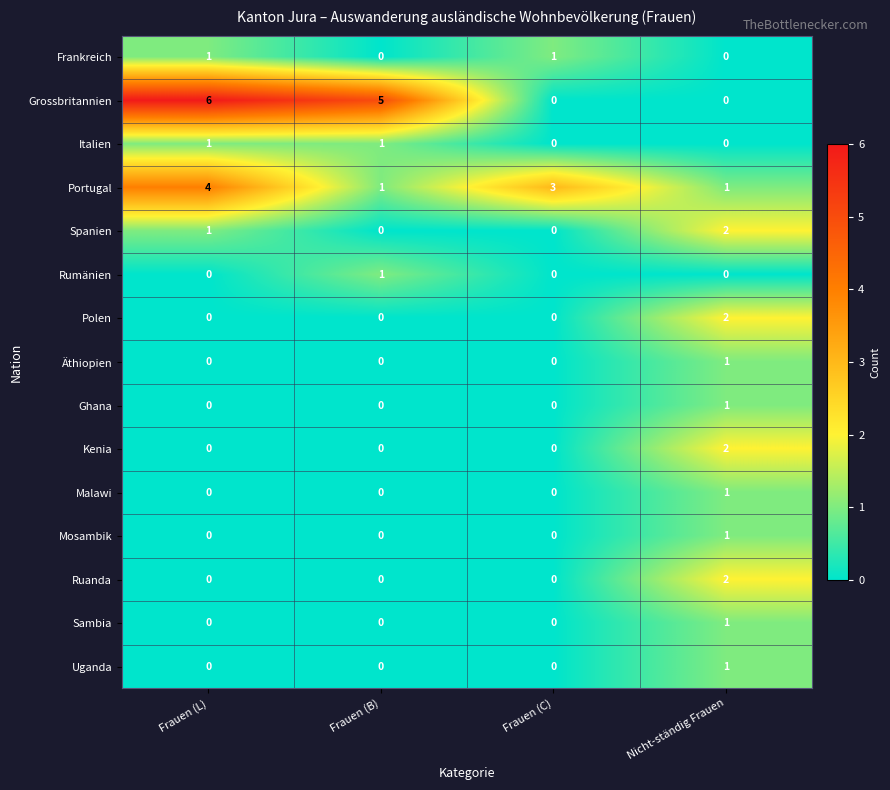

How many data points does each series have?

4